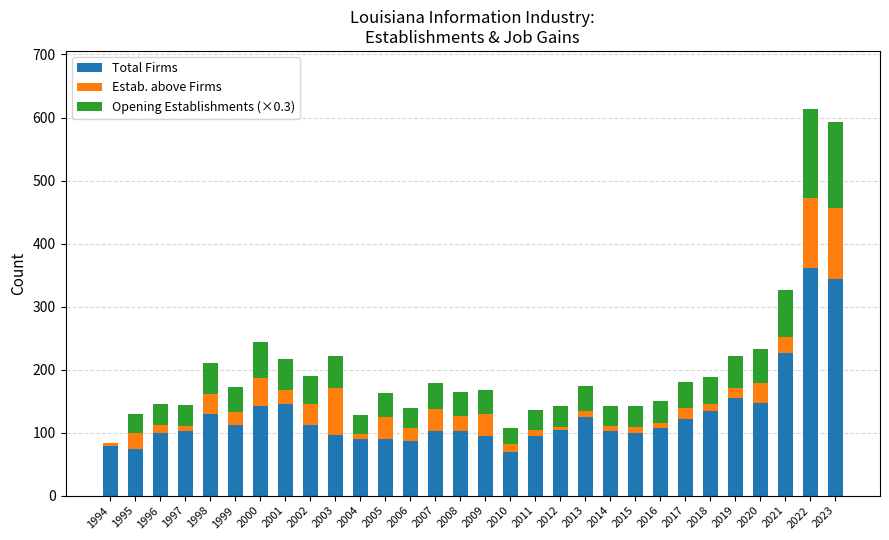

The Total Firms series shows 99.0 at 2015. True or false?

True